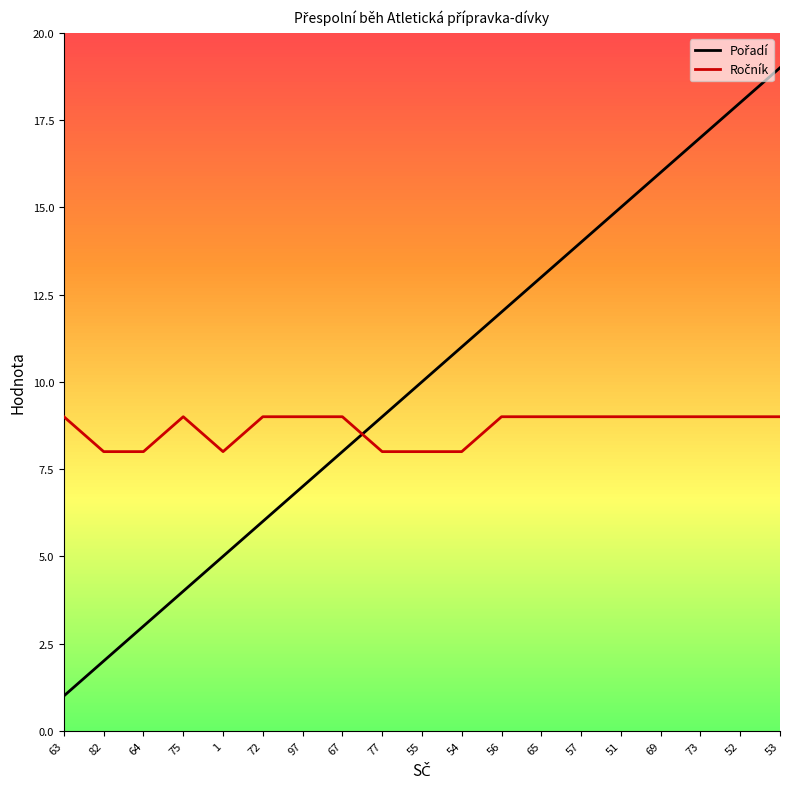

Is this an area chart (filled region under the line)?

No